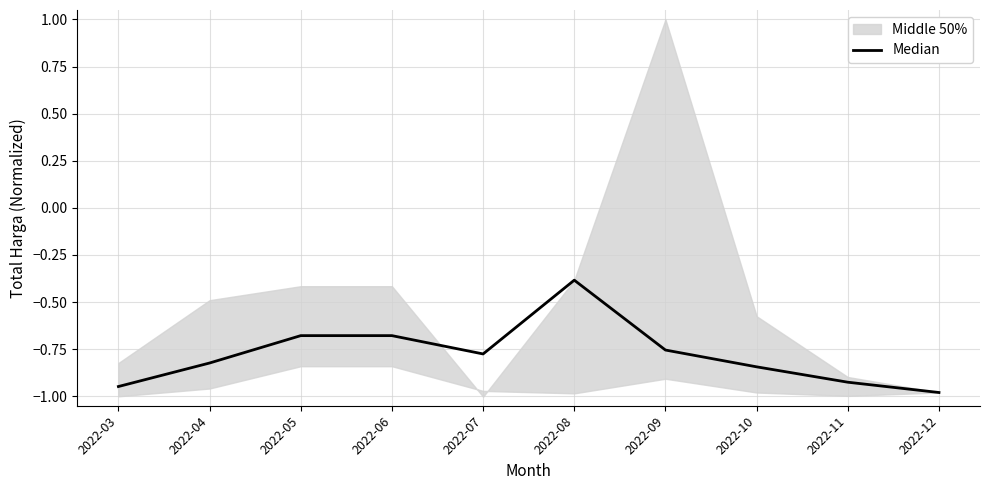

At which category does the chart reach its minimum across all series?

2022-12